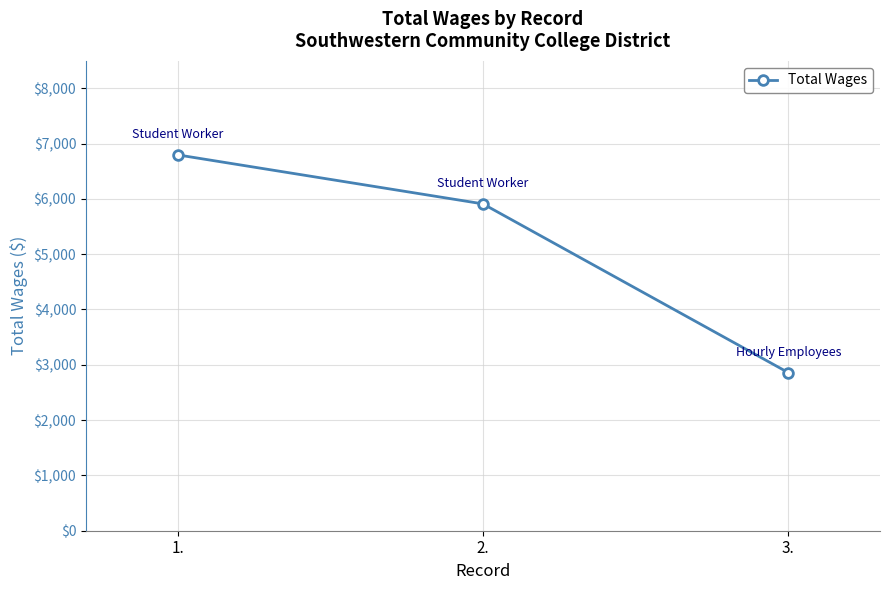

How many series are shown in this chart?

1